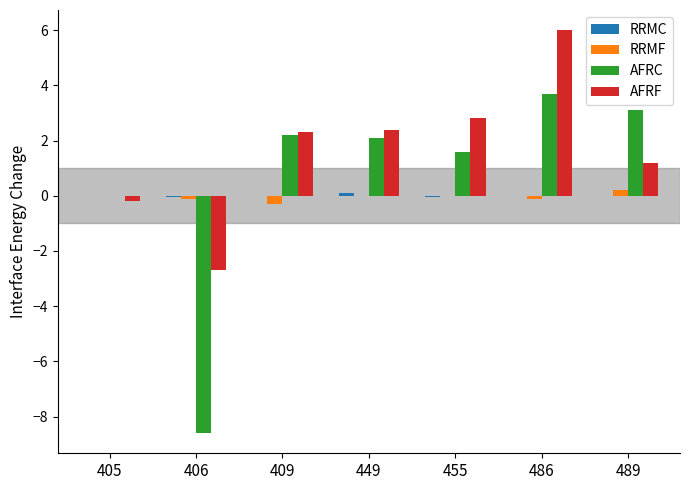

What is the total value across all series at 489?

4.5